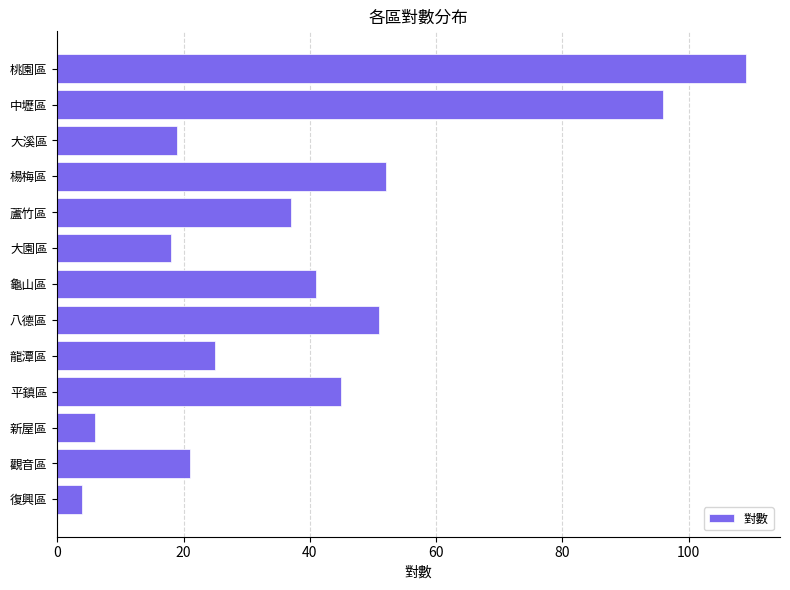

What value does the data have at 八德區?

51